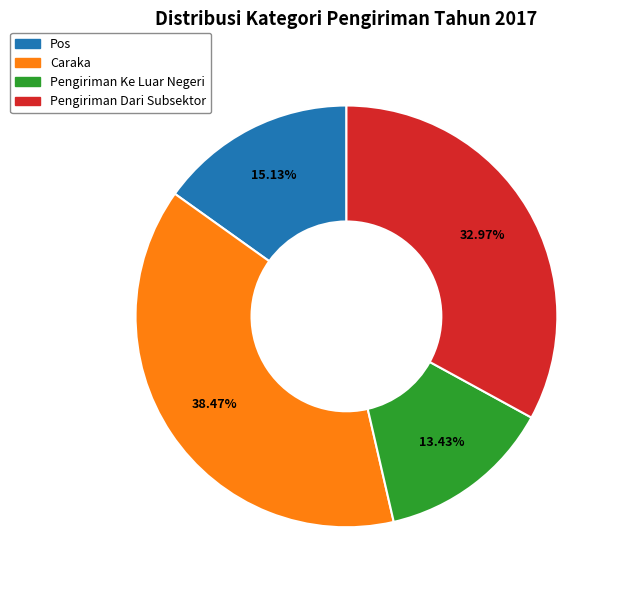

Which category has the smallest portion of the pie?

Pengiriman Ke Luar Negeri